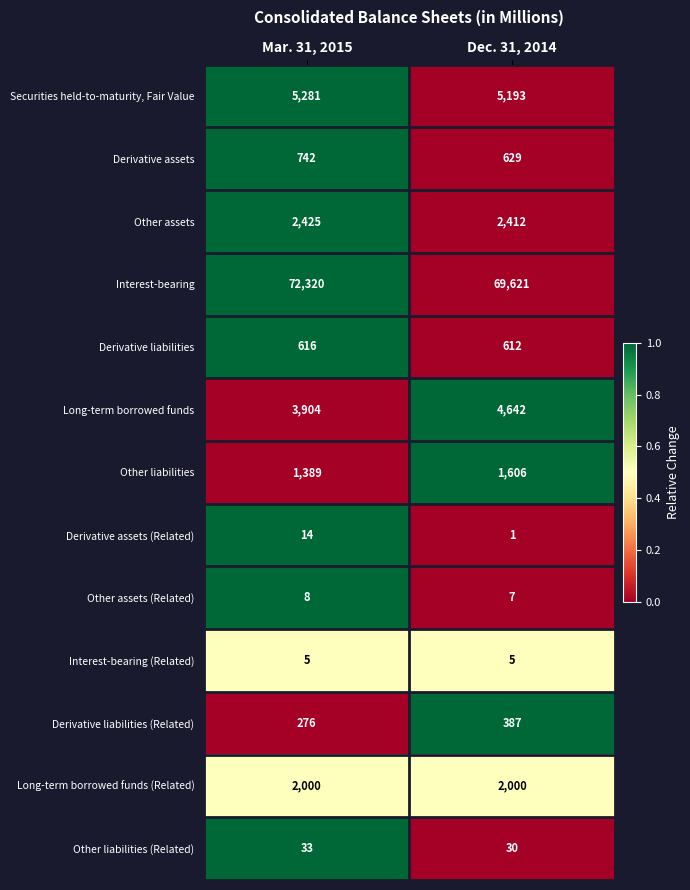

Which series has the largest total across all categories?

Interest-bearing